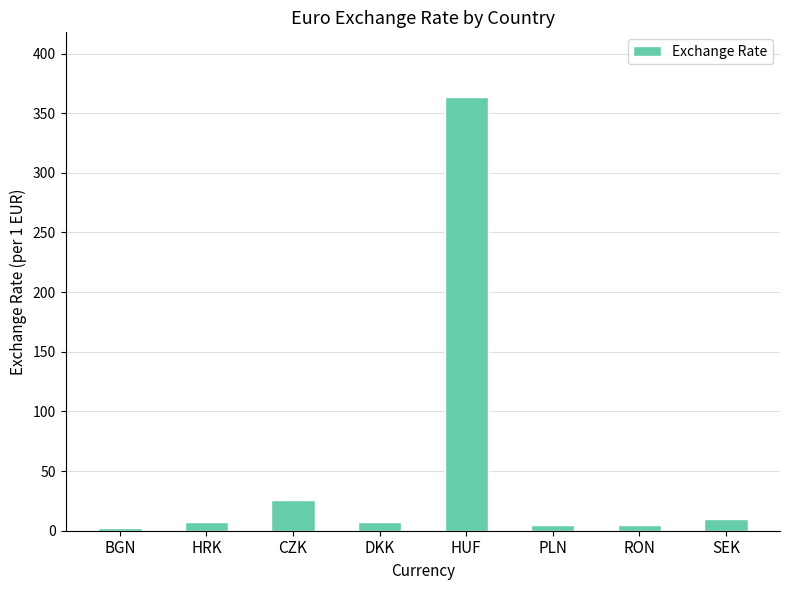

The value at CZK is 25.8. True or false?

True